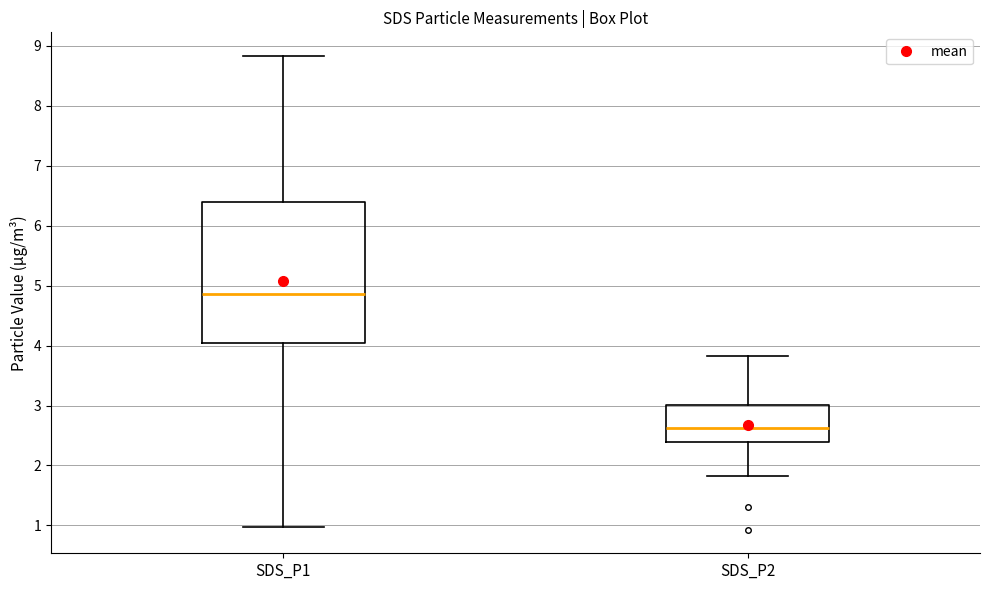

Reading left to right, transcribe this box plot: for each box, give where its median line is, the range the box spans, and where its two whiskers end, as read against the y-axis. The values are not printed on the chart, so give them approximately, as read against the axis.

SDS_P1: median 4.9, box 4.1 to 6.4, whiskers 1.0 to 8.8
SDS_P2: median 2.6, box 2.4 to 3.0, whiskers 1.8 to 3.8